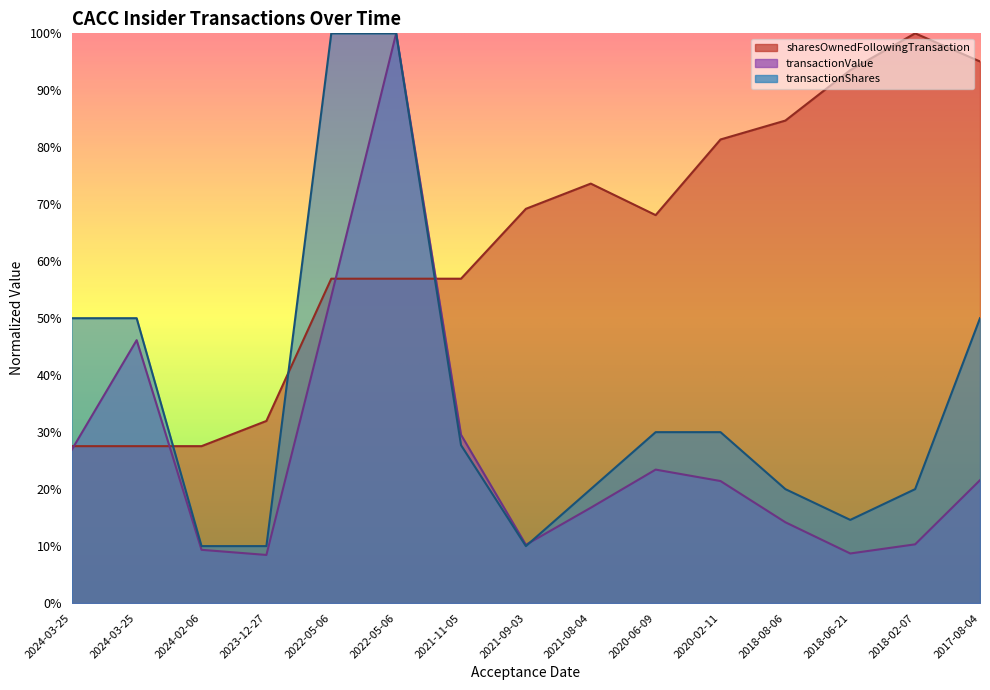

How many series are shown in this chart?

3